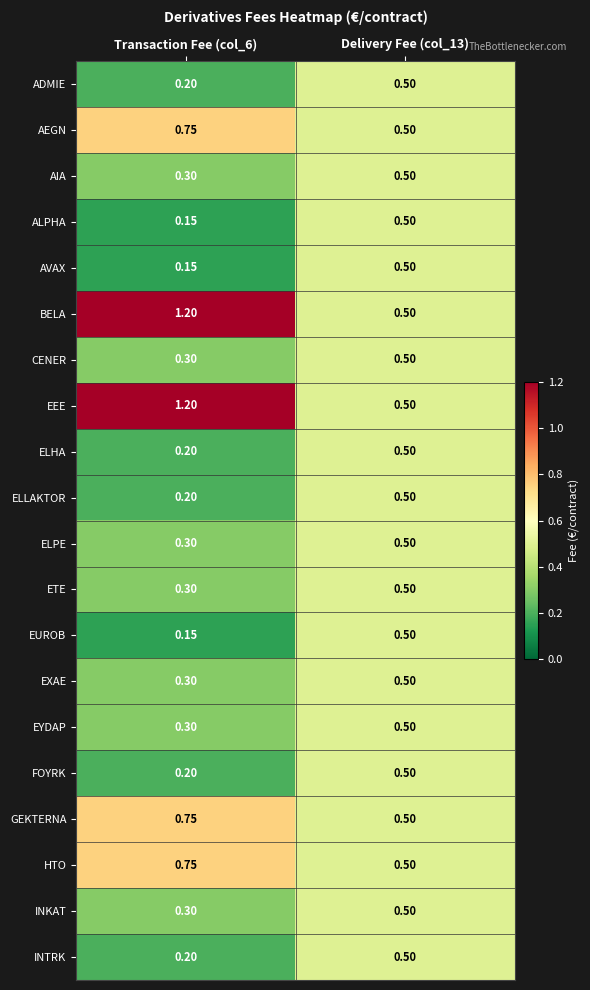

At which category is the sum across all series the highest?

Delivery Fee (col_13)